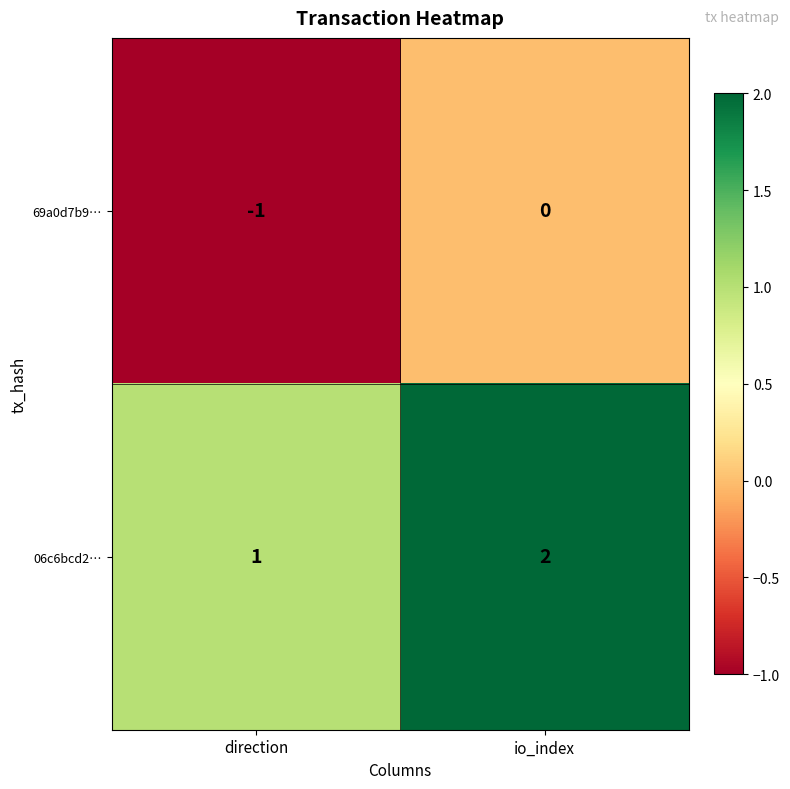

At direction, list the series in order from largest to smallest.

06c6bcd2…, 69a0d7b9…